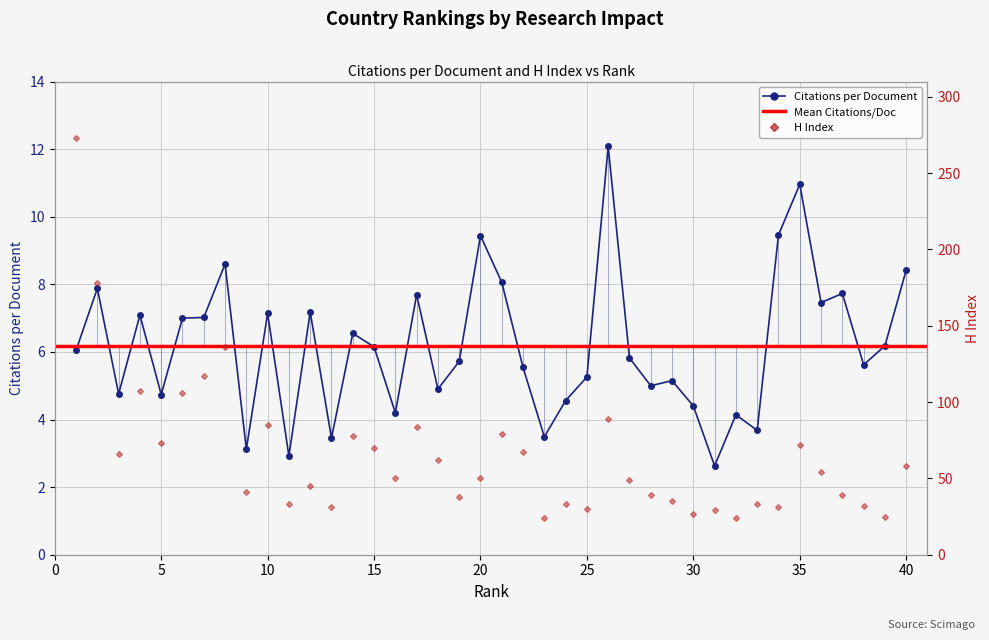

In Citations per document, how many points are higher than both neighbors (excluding endpoints)?

13